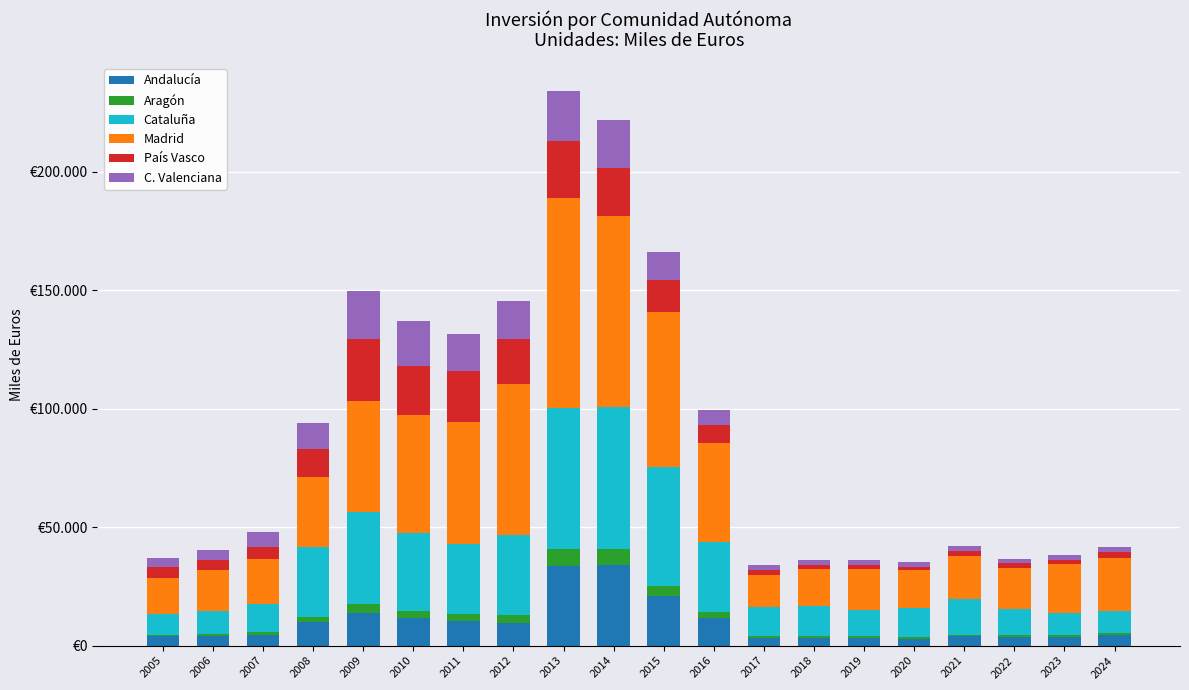

What is the difference between the maximum and second lowest values in the Madrid series?

73082